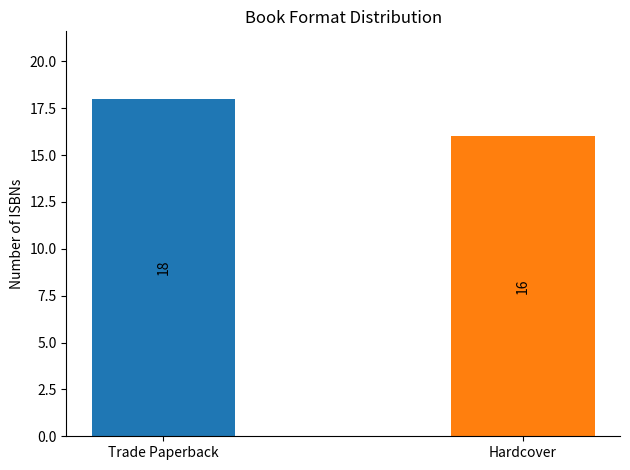

The chart shows a value of 1 at Turnover. True or false?

False